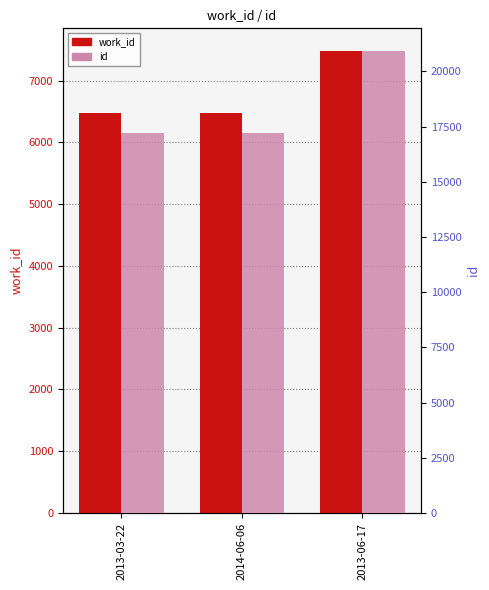

True or false: id has a value of 17225 at 2013-03-22.

True